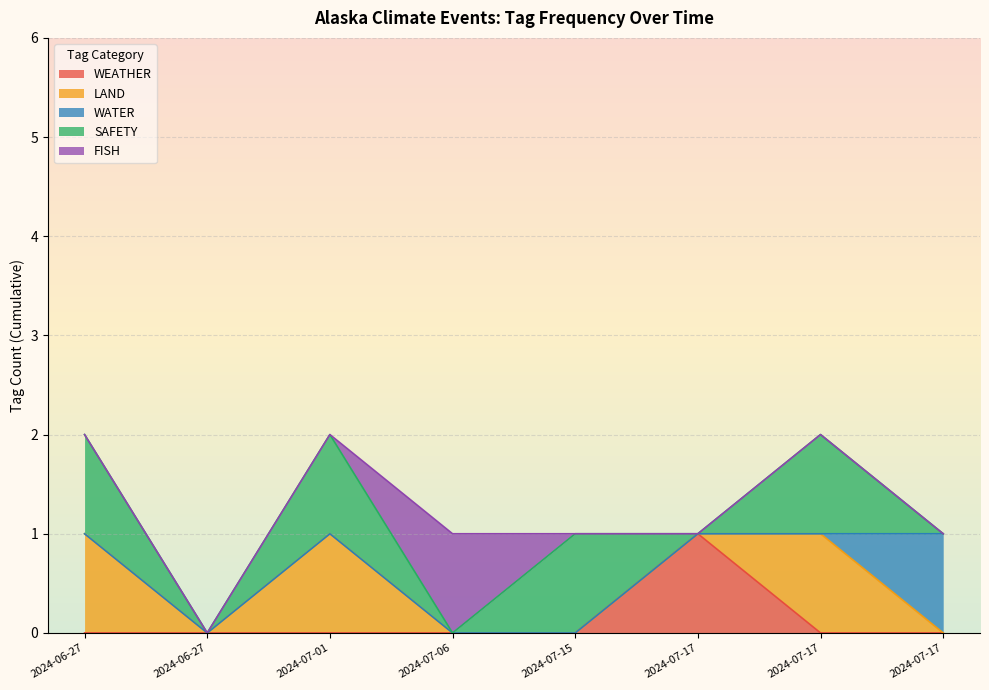

What is the maximum value shown in the chart?

1